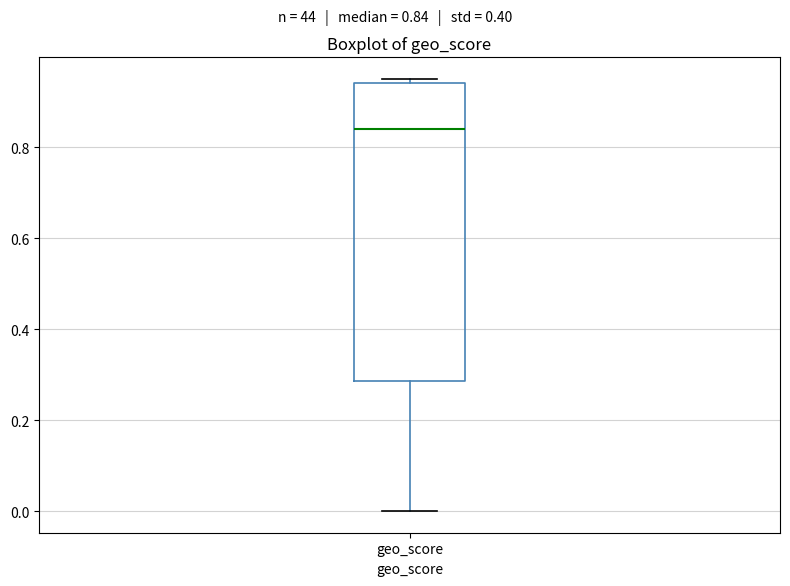

Read this box plot against the y-axis: the position of the median line, the range covered by the box, and the ends of both whiskers. The values are not printed on the chart, so give them approximately, as read against the axis.

median 0.84, box 0.28 to 0.94, whiskers 0.00 to 0.96